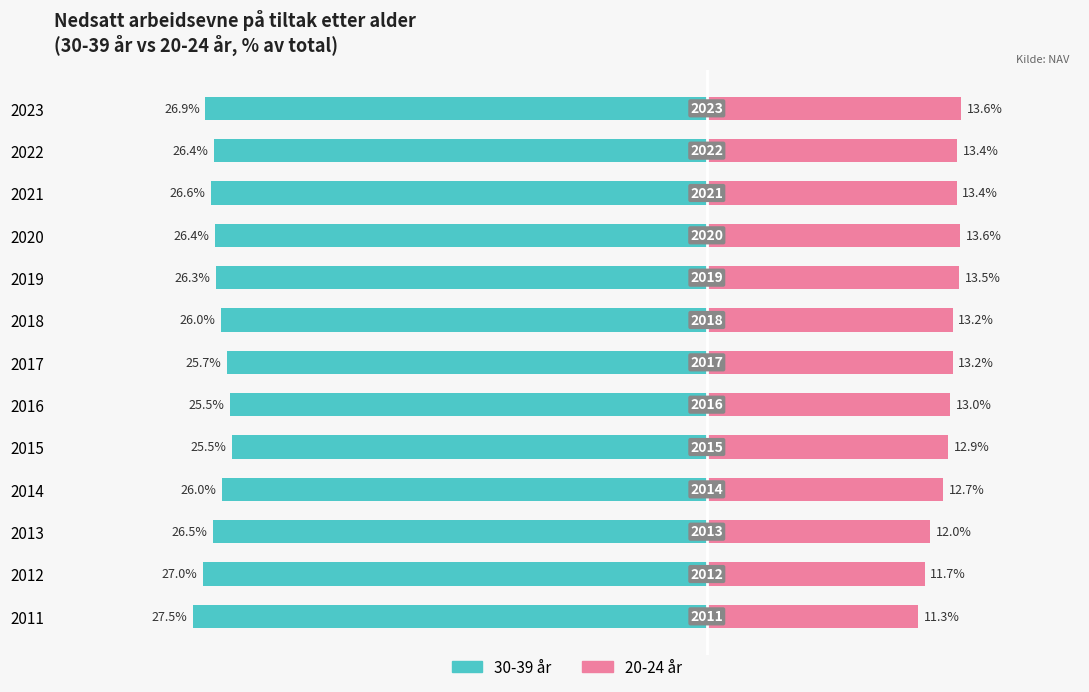

The 20-24 år series shows 12.0 at 2013. True or false?

True